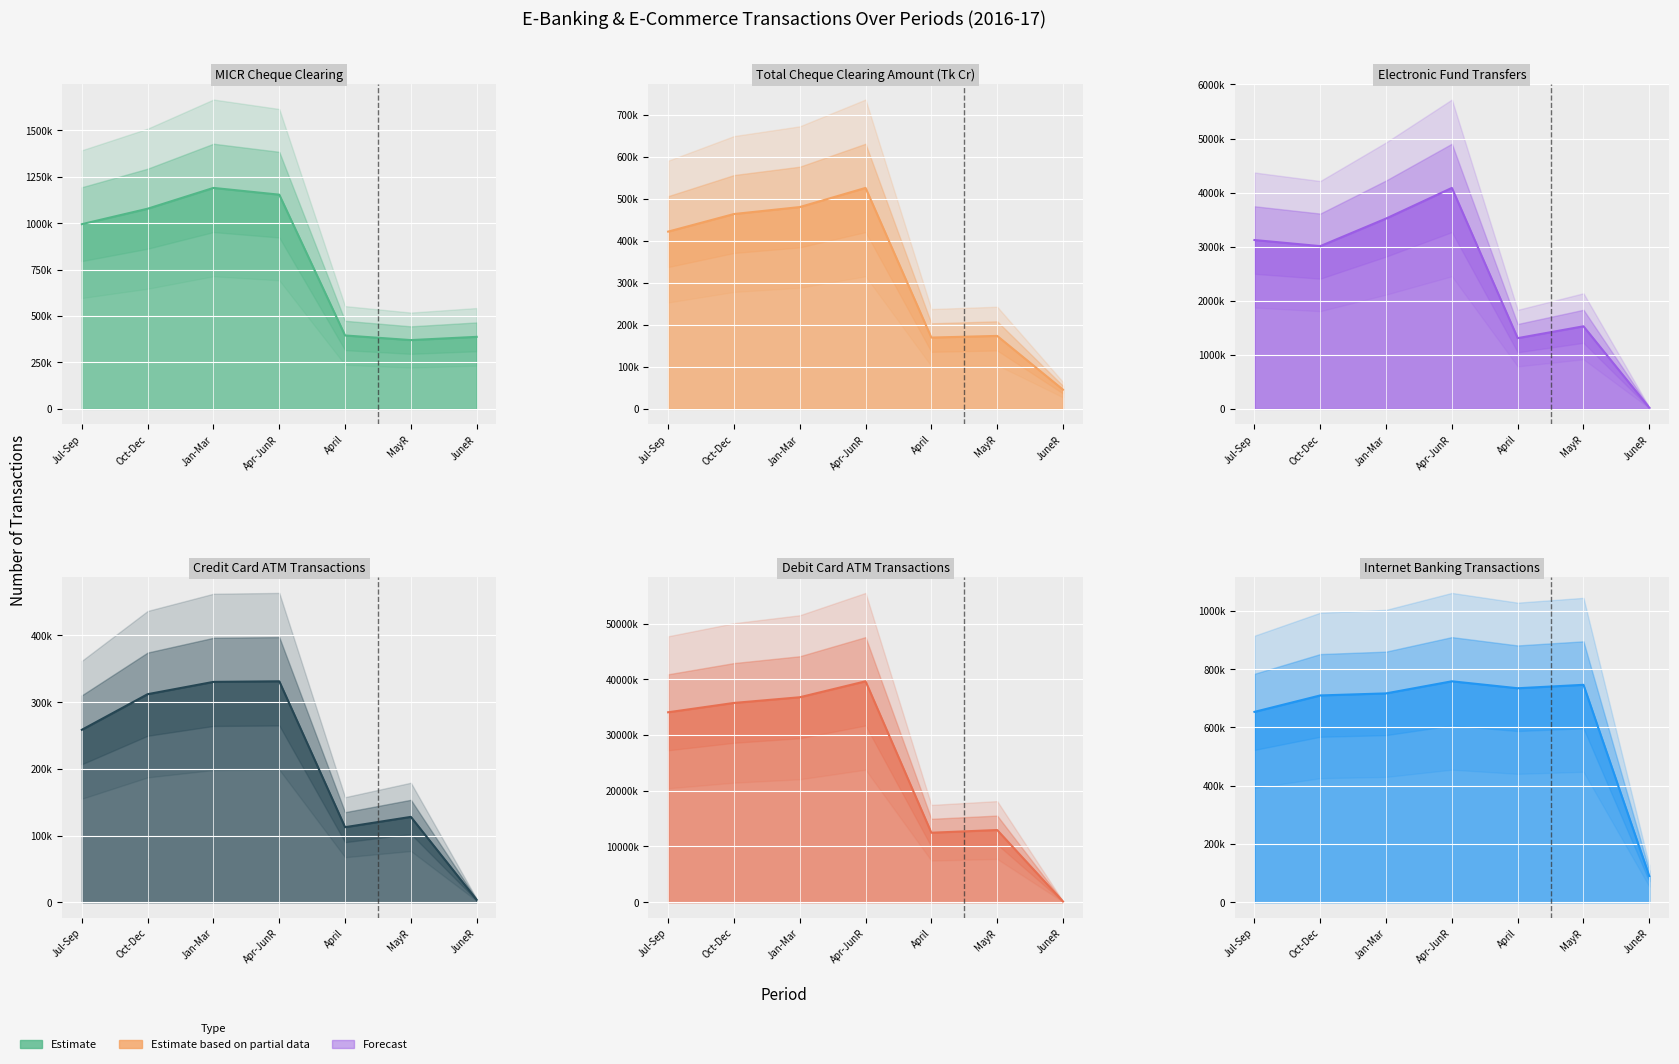

What is the value of the MICR Clearing Transactions point at the 3rd from the left?

1189814.0